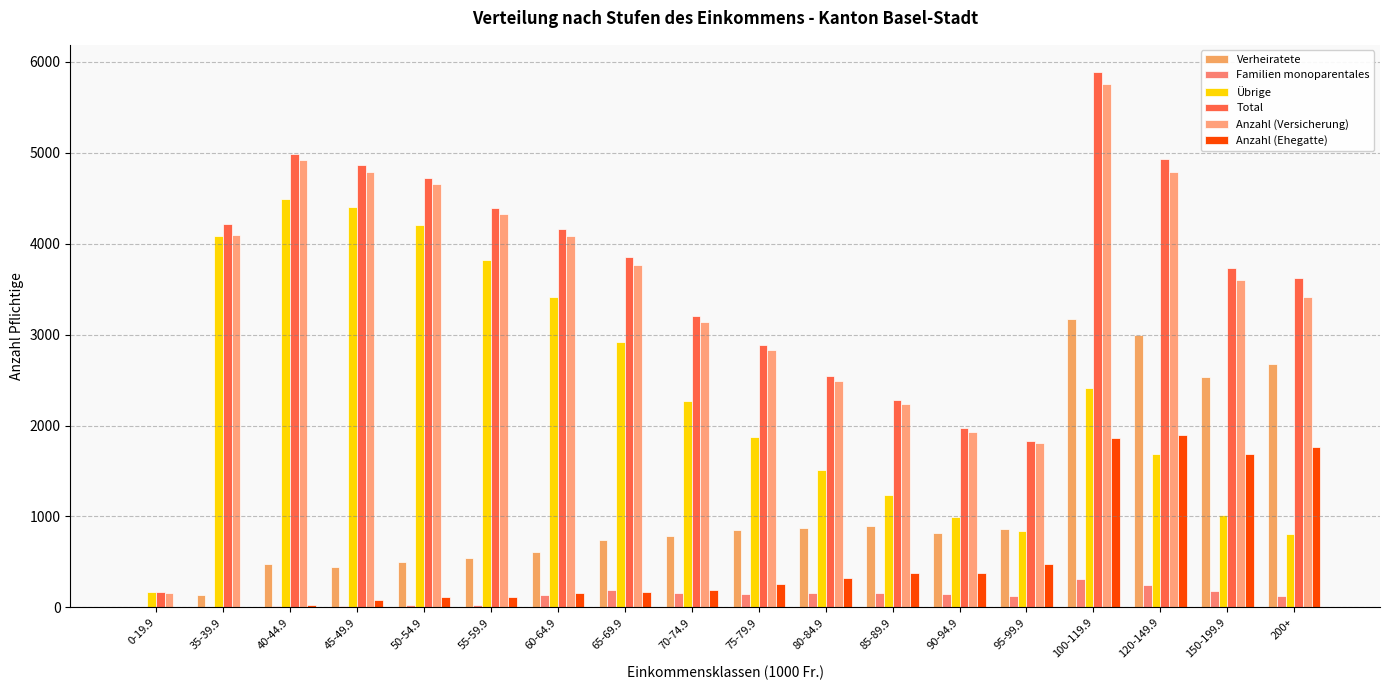

What is the total value across all series at 35-39.9?

12524